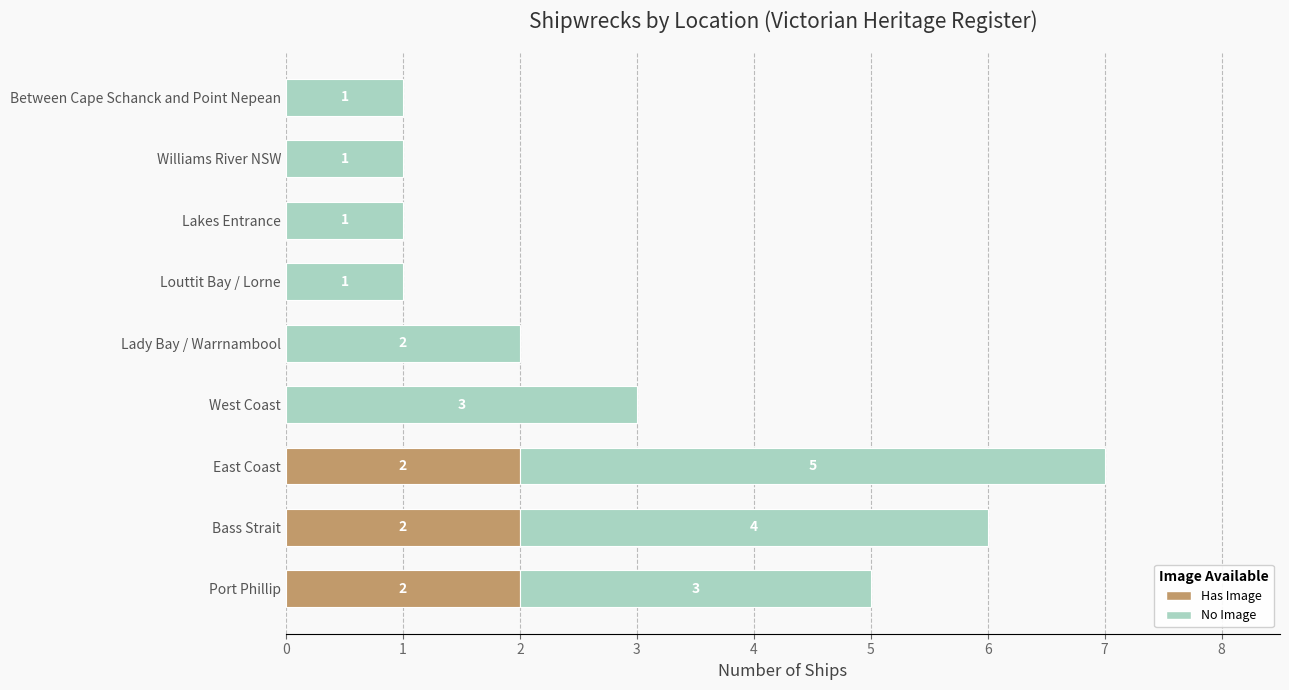

At which category is the sum across all series the highest?

East Coast